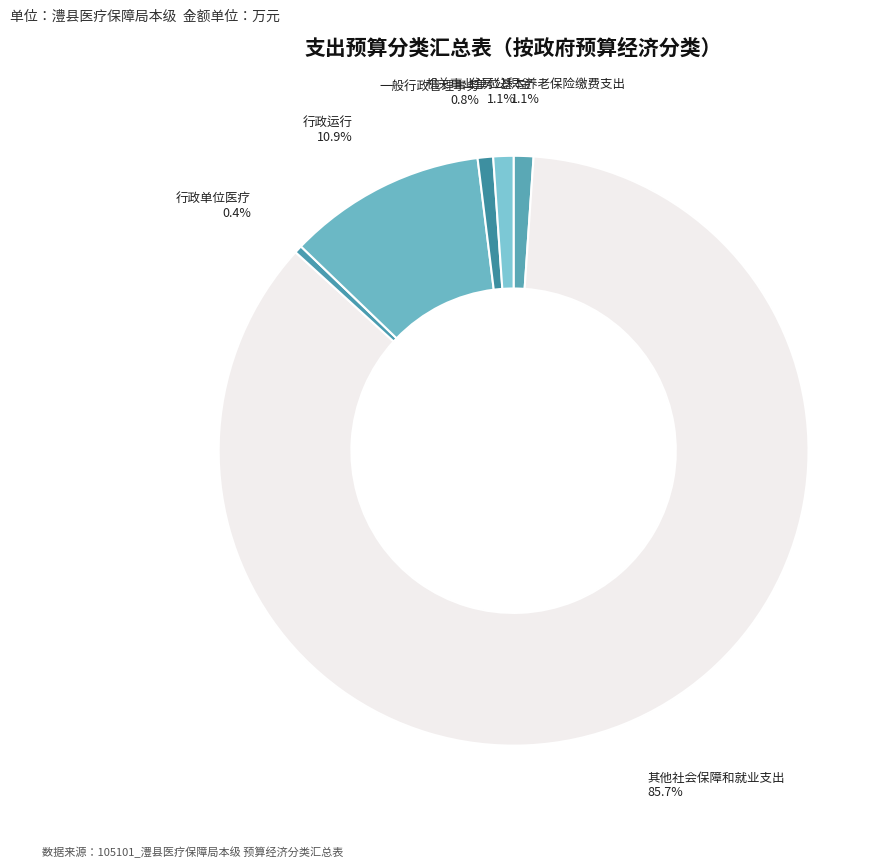

Is there any slice that represents more than half of the pie?

Yes